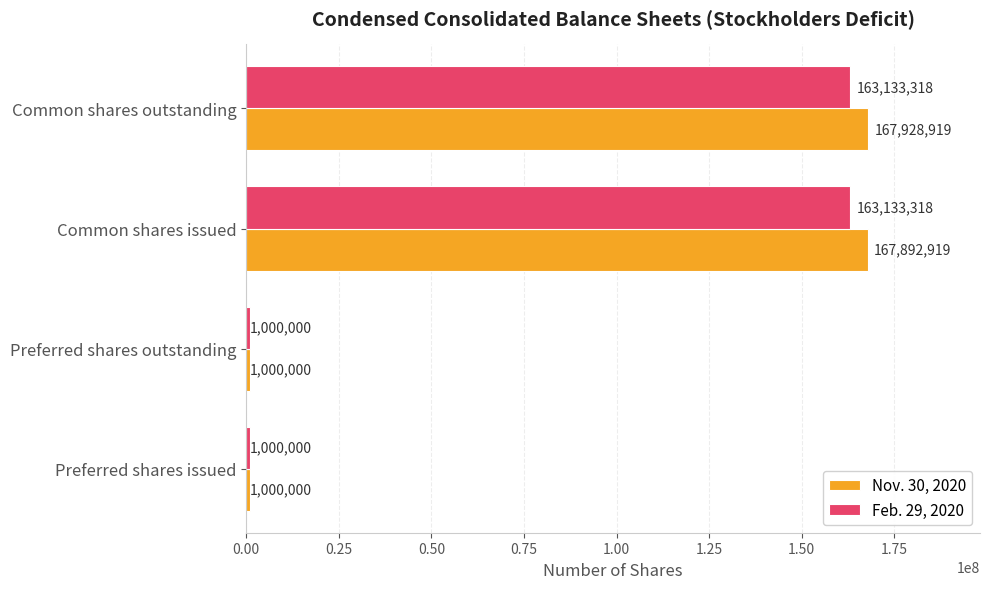

What is the maximum value for Feb. 29, 2020?

163133318